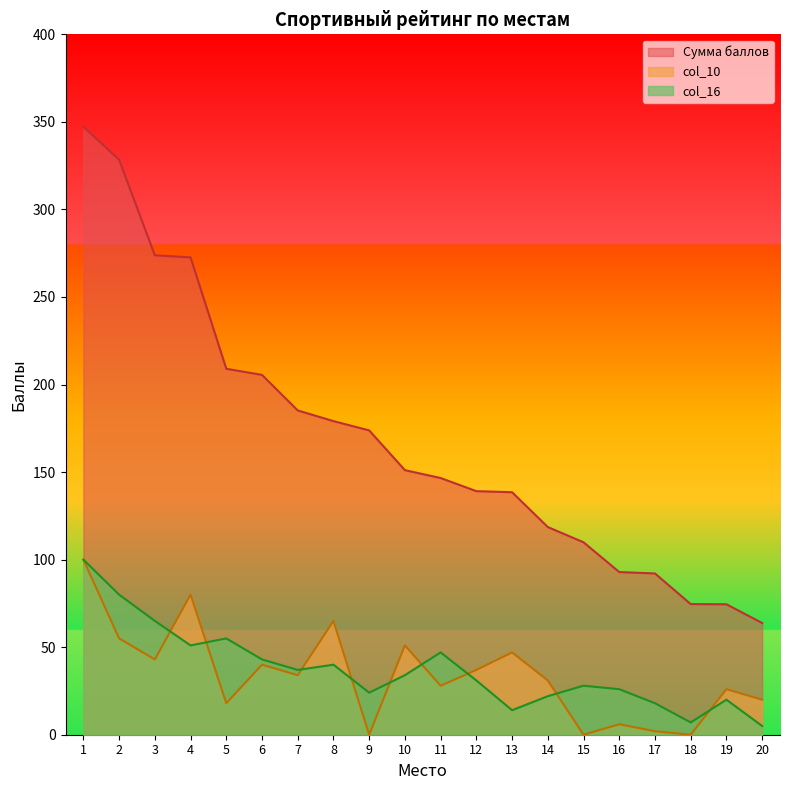

At which category does the chart reach its peak across all series?

1